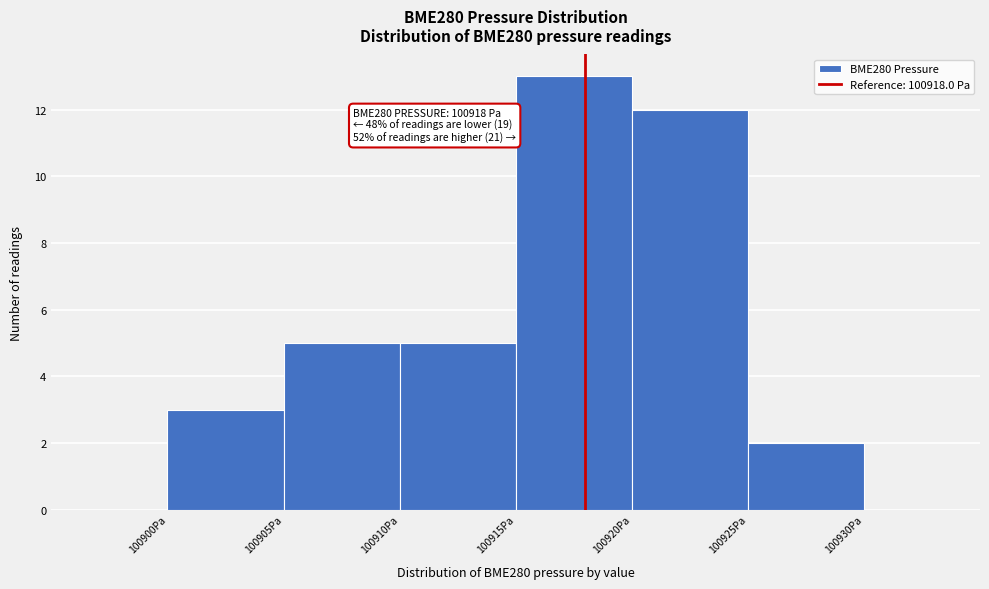

Which range on the x-axis has the tallest bar?

100915 to 100920